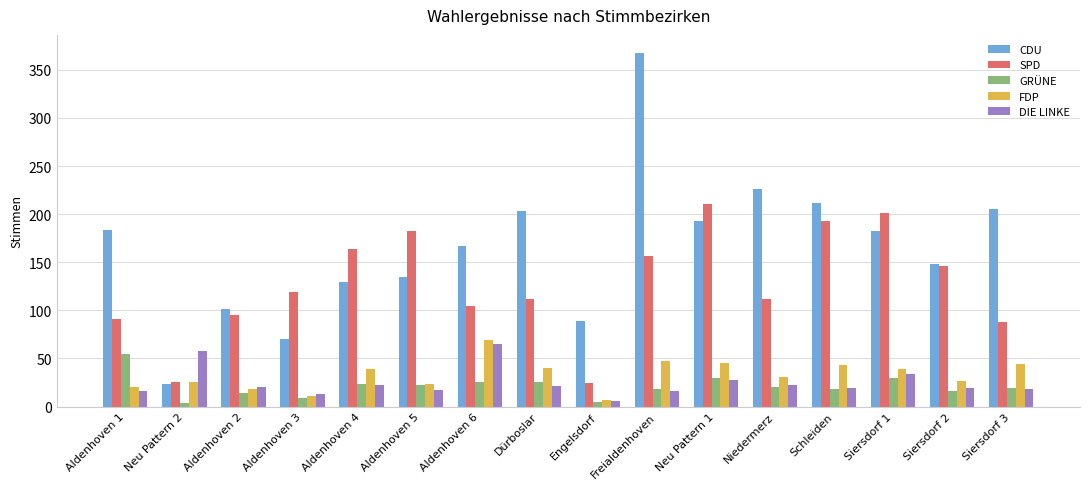

What is the maximum value shown in the chart?

368